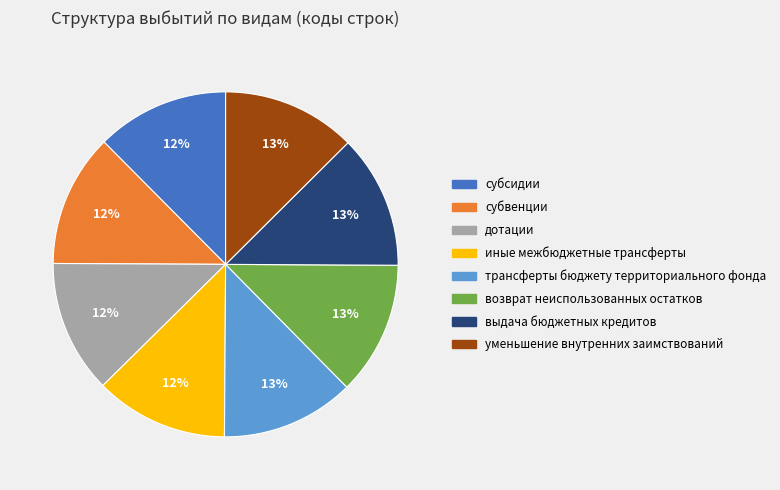

Approximately how many times larger is the value at возврат неиспользованных остатков compared to выдача бюджетных кредитов?

1.0